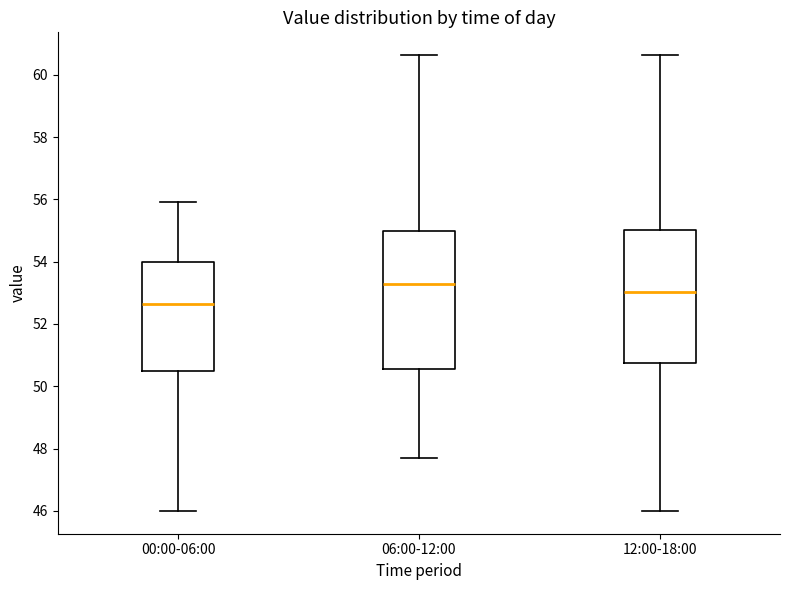

Reading left to right, read every box against the y-axis: the position of its median line, the range the box covers, and the ends of its whiskers. The values are not printed on the chart, so give them approximately, as read against the axis.

00:00-06:00: median 52.6, box 50.4 to 54.0, whiskers 46.0 to 56.0
06:00-12:00: median 53.2, box 50.6 to 55.0, whiskers 47.8 to 60.6
12:00-18:00: median 53.0, box 50.8 to 55.0, whiskers 46.0 to 60.6